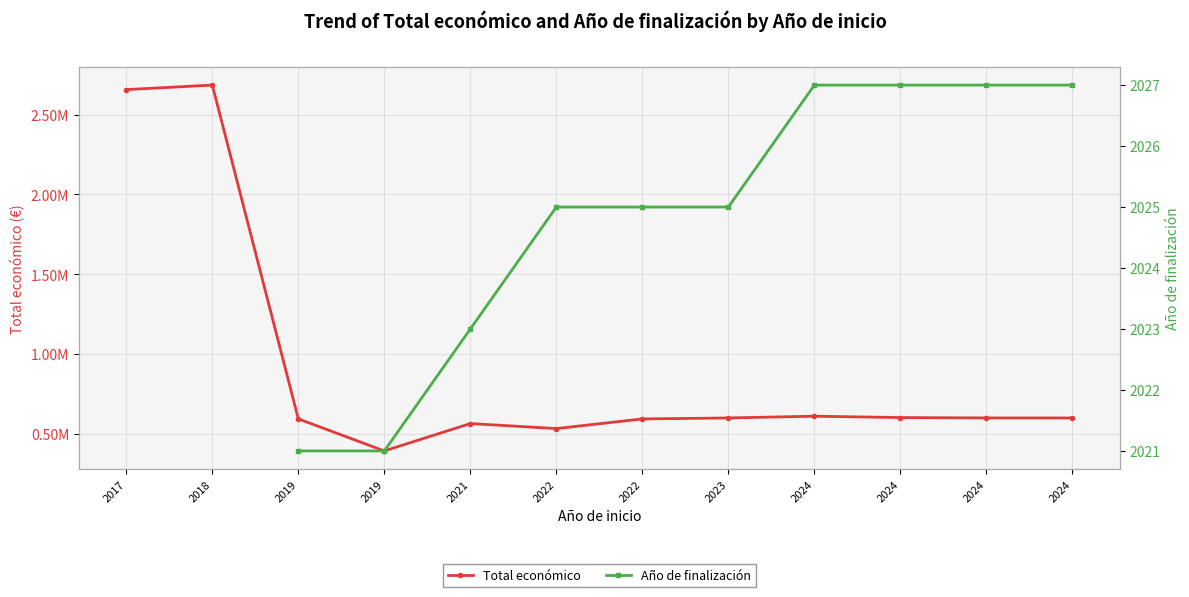

Between 2022 and 2023, which series saw the biggest shift?

Total económico